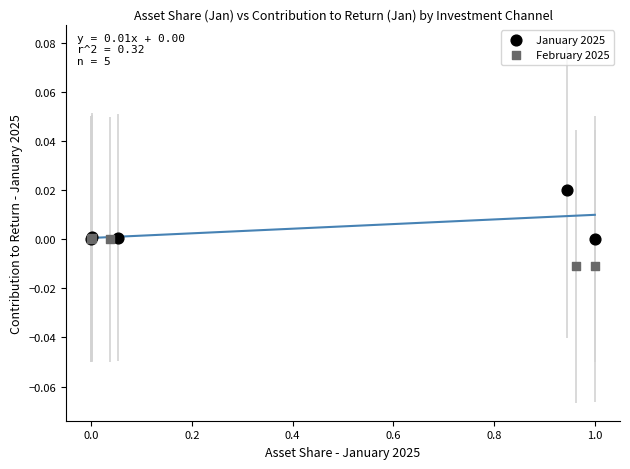

Which series contains the highest Y value?

January 2025